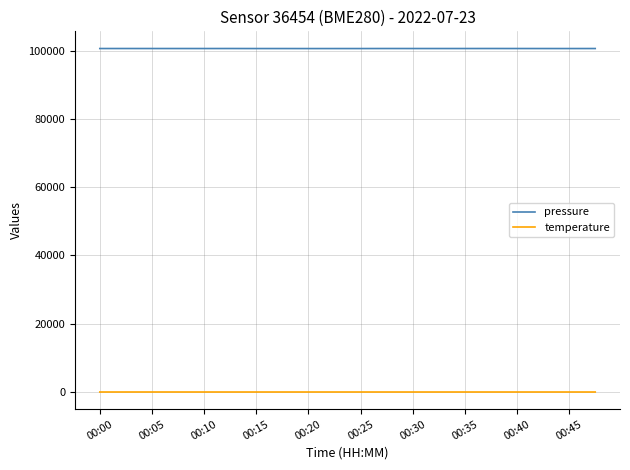

List the series in order of their overall mean, lowest first.

temperature, pressure